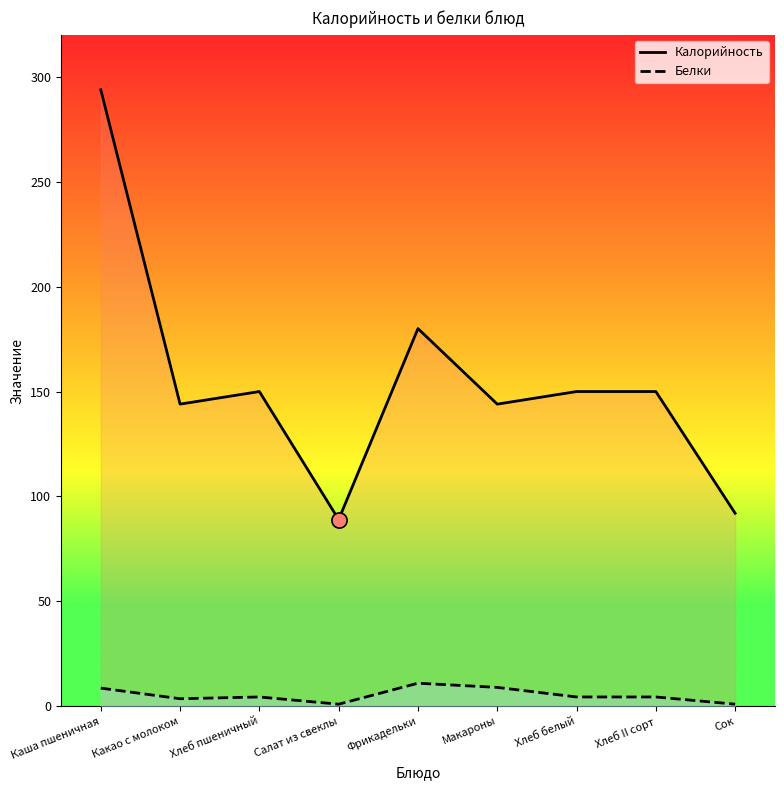

At how many categories does at least one series exceed 243?

1